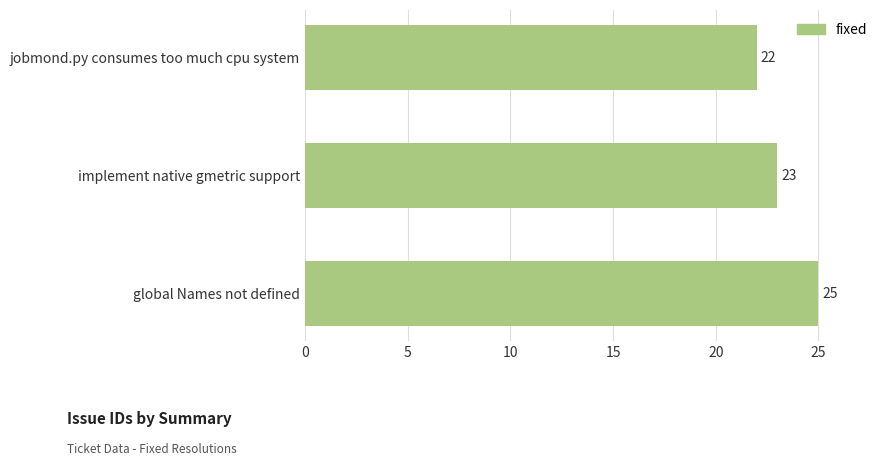

Approximately how many times larger is the value at jobmond.py consumes too much cpu system compared to global Names not defined?

0.9